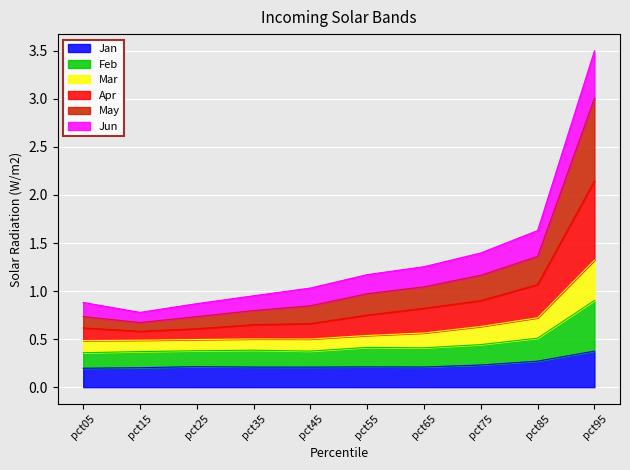

How many lines are shown in the chart?

6